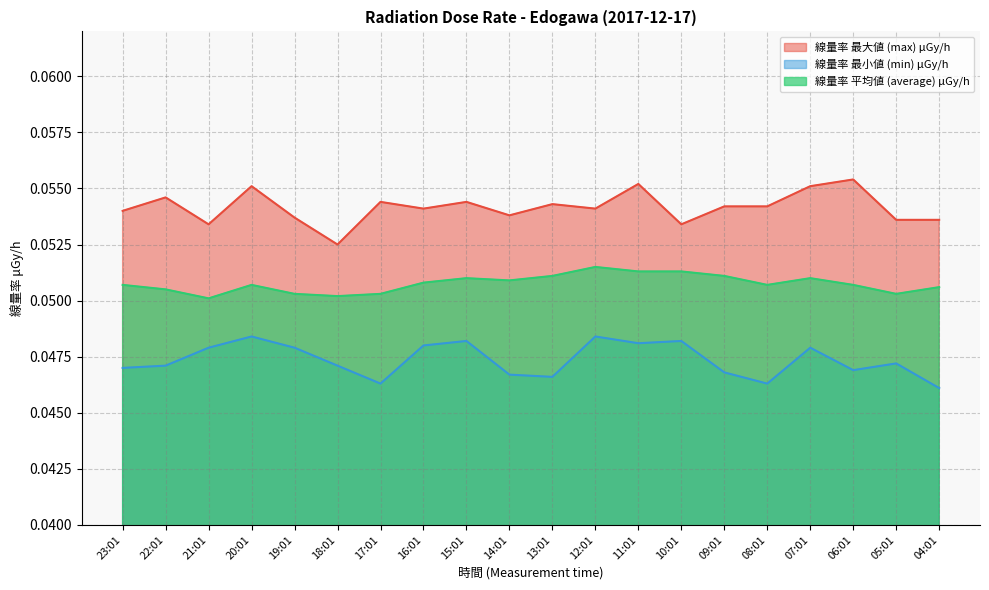

Which series has the largest range (max minus min)?

線量率 最大値 (max) μGy/h